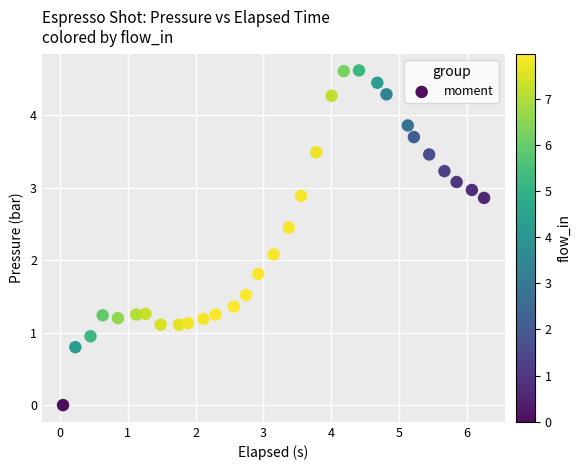

What Y value in the scatter plot is closest to 2?

2.1